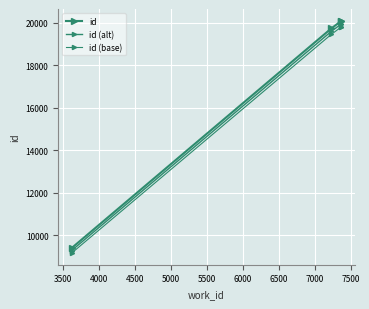

What is the minimum value for id?

9410.0